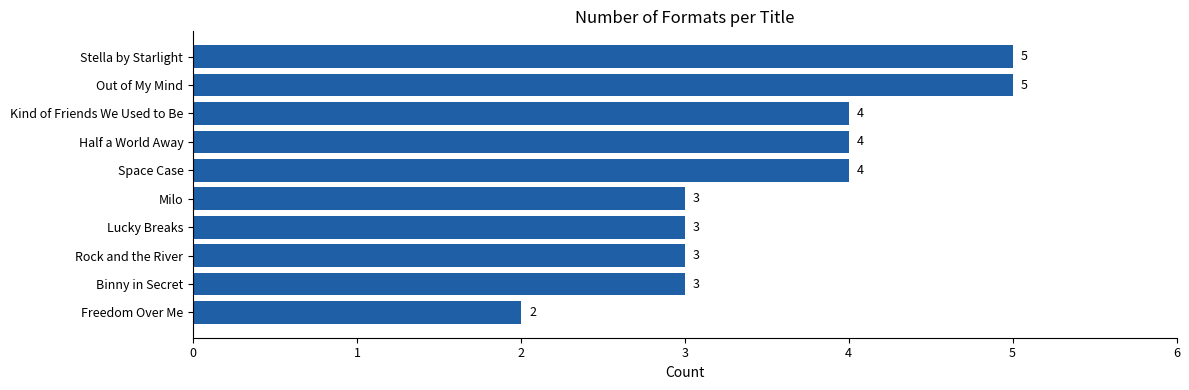

What is the difference between the second highest and second lowest values?

2